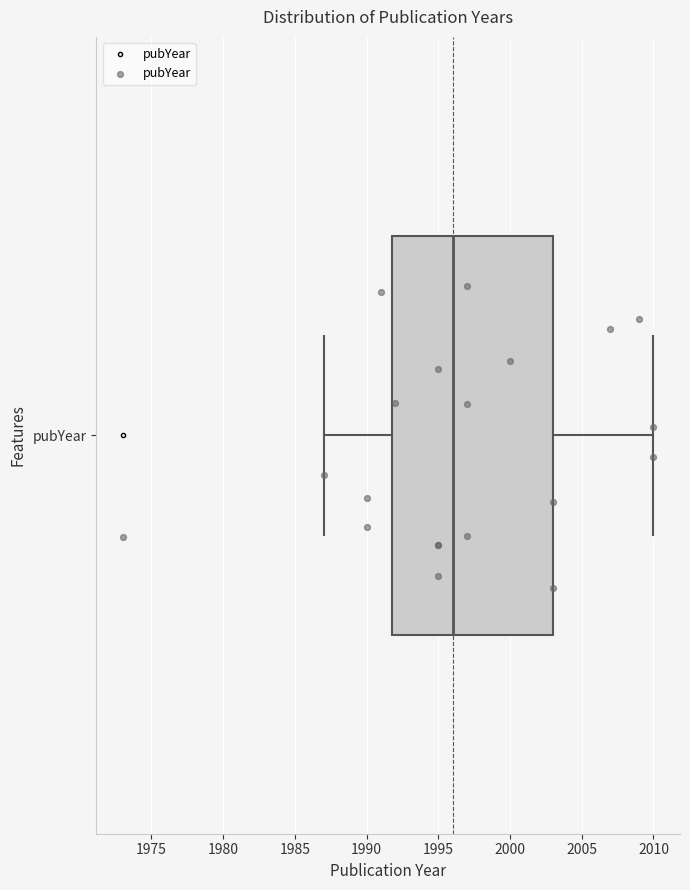

Where does the left whisker of the box for pubYear end on the x-axis? The values are not printed on the chart, so give them approximately, as read against the axis.

1987